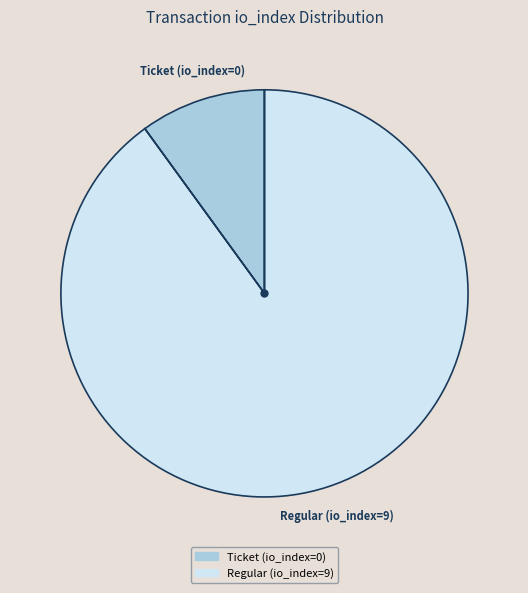

Is it true that Regular (io_index=9) is 80% of the pie?

False